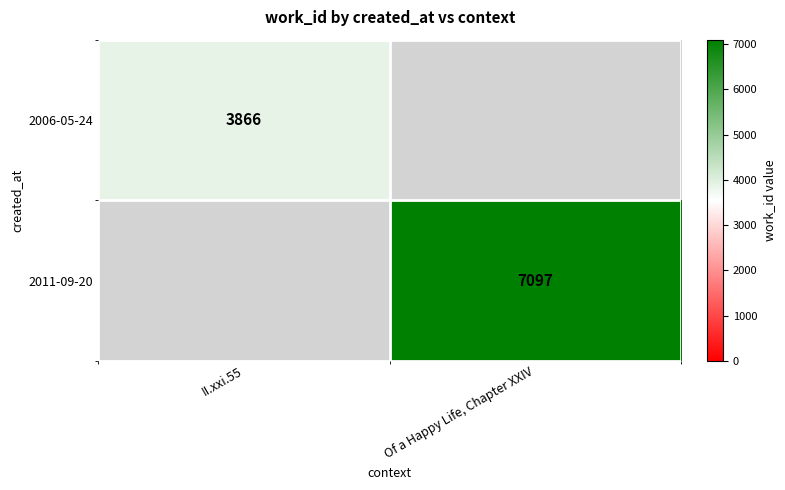

Is it true that 2006-05-24 equals 3866 at II.xxi.55?

True